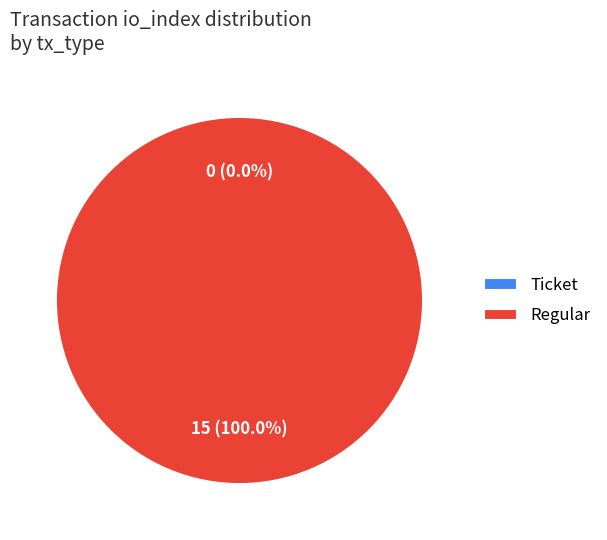

How many slices are in this pie chart?

2